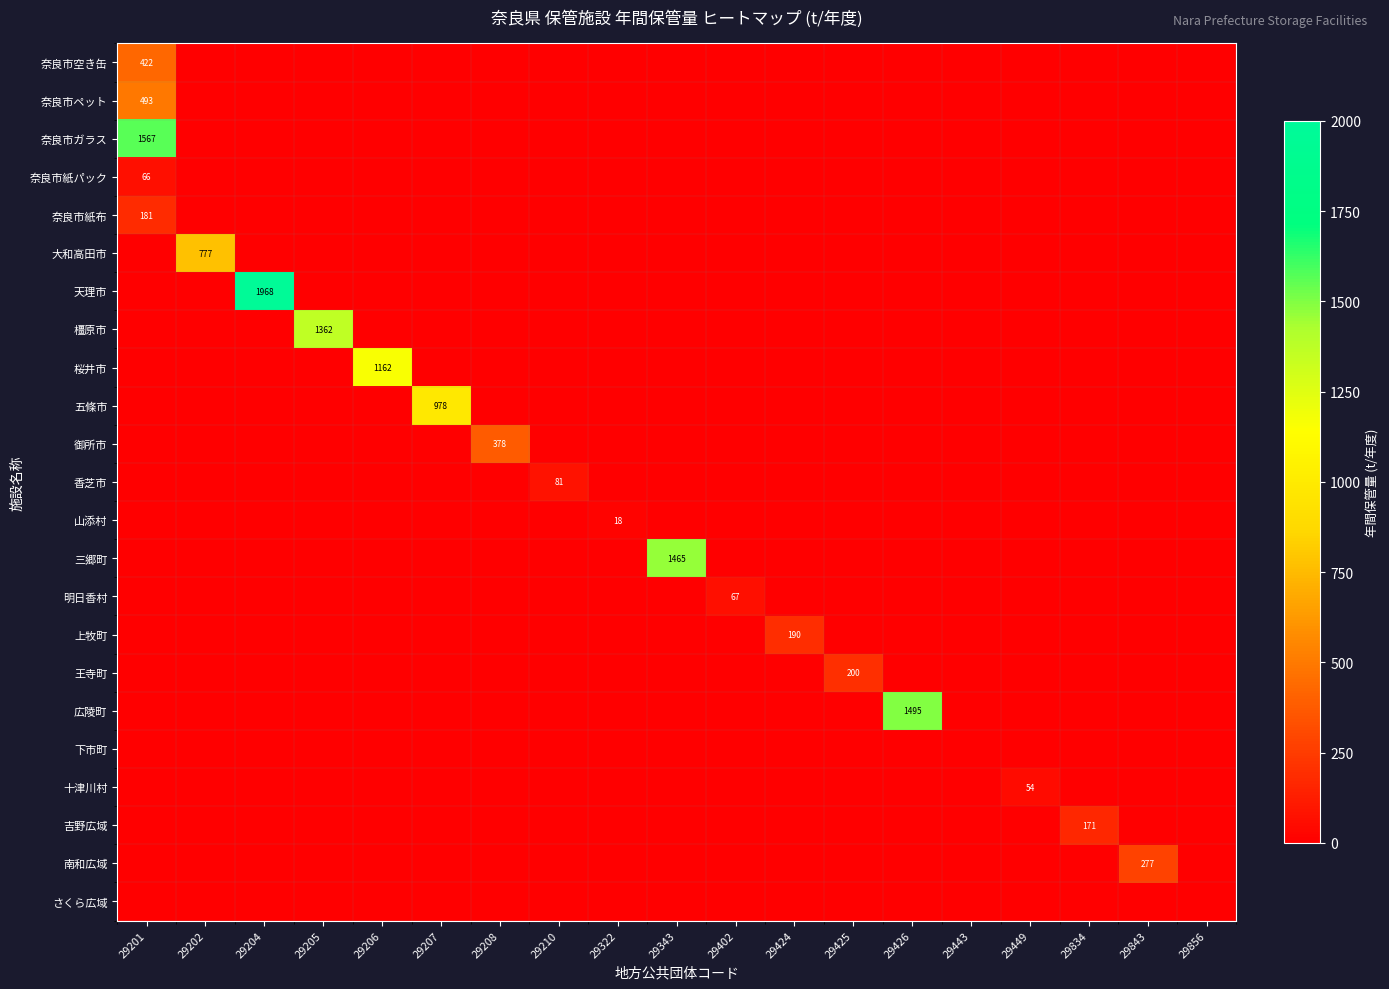

Which series has the largest range (max minus min)?

天理市